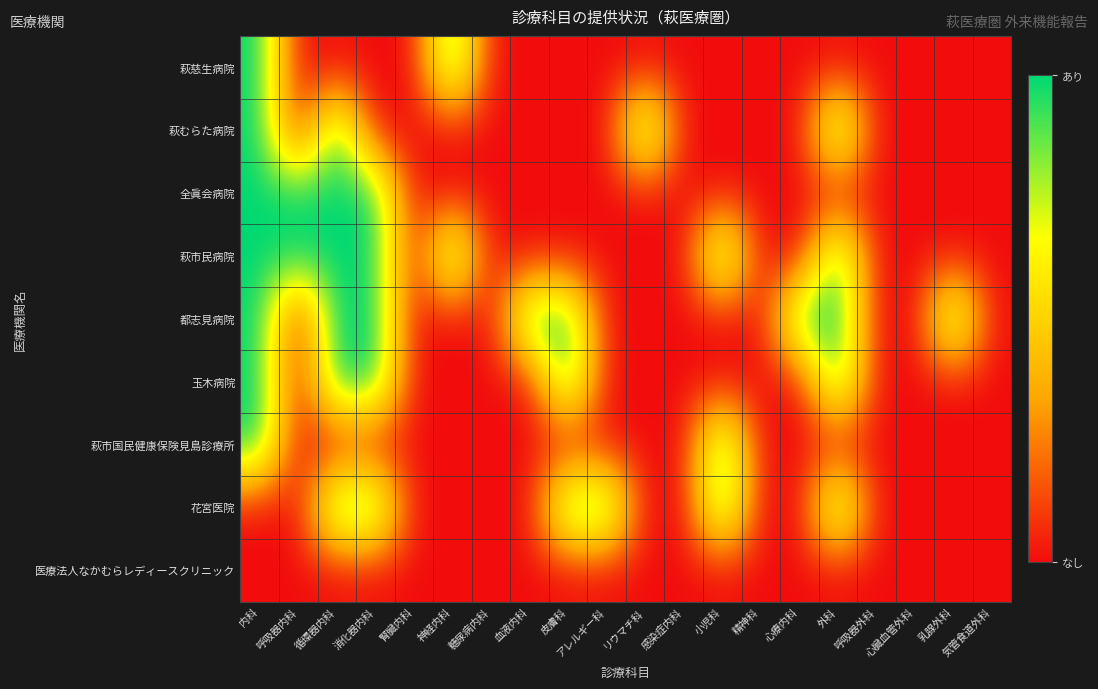

Which category has the lowest value across all series?

呼吸器内科